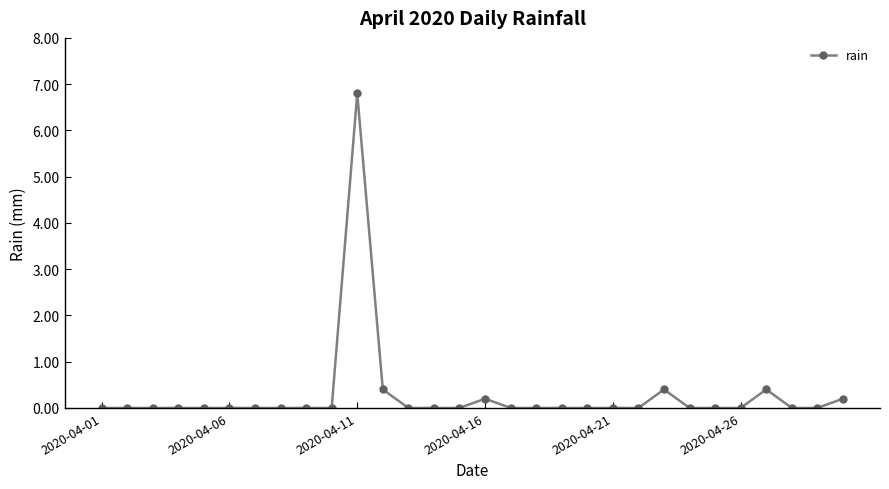

True or false: there are more than 0 points higher than both neighbors.

True